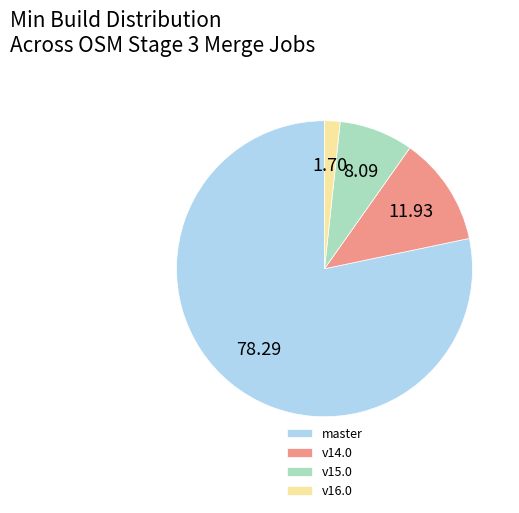

Which slice is the smallest?

v16.0